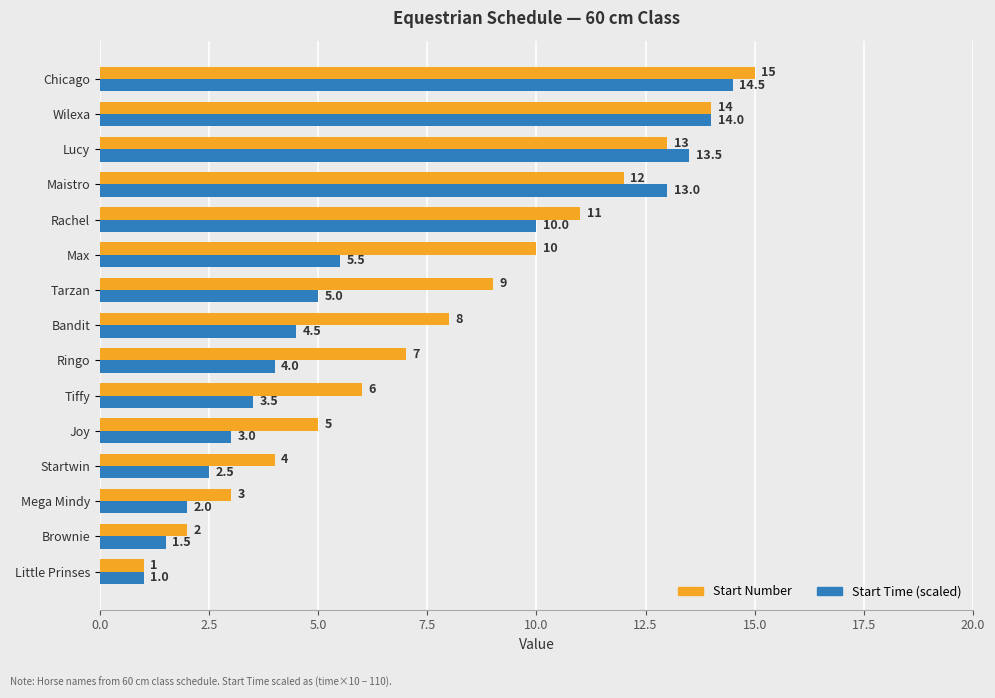

What is the sum of all Start Time (scaled) values?

97.5